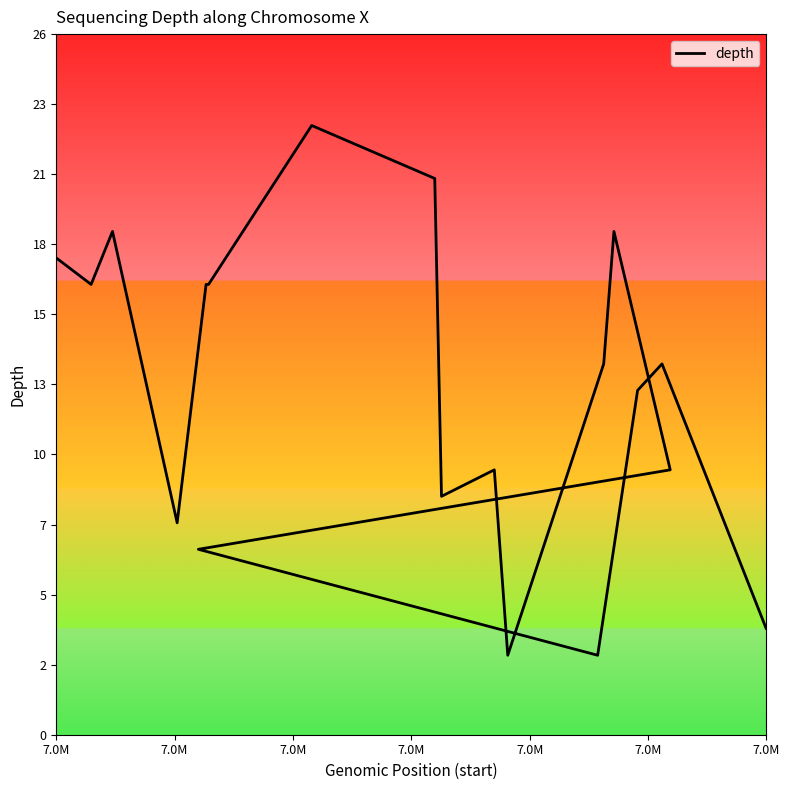

At which category does the data reach its first local valley?

7.0M